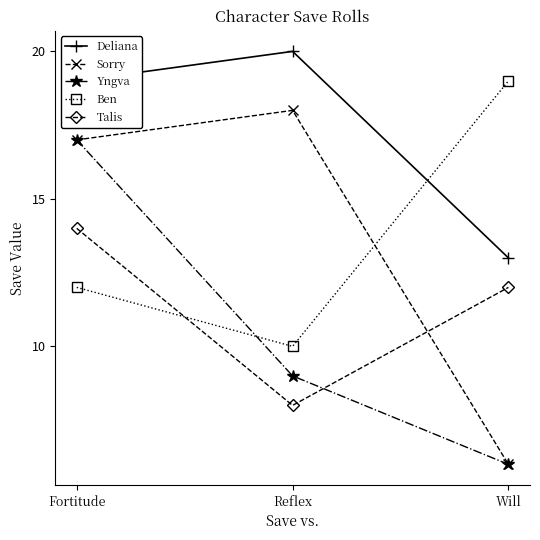

Rank the categories by Deliana value from lowest to highest.

Will, Fortitude, Reflex